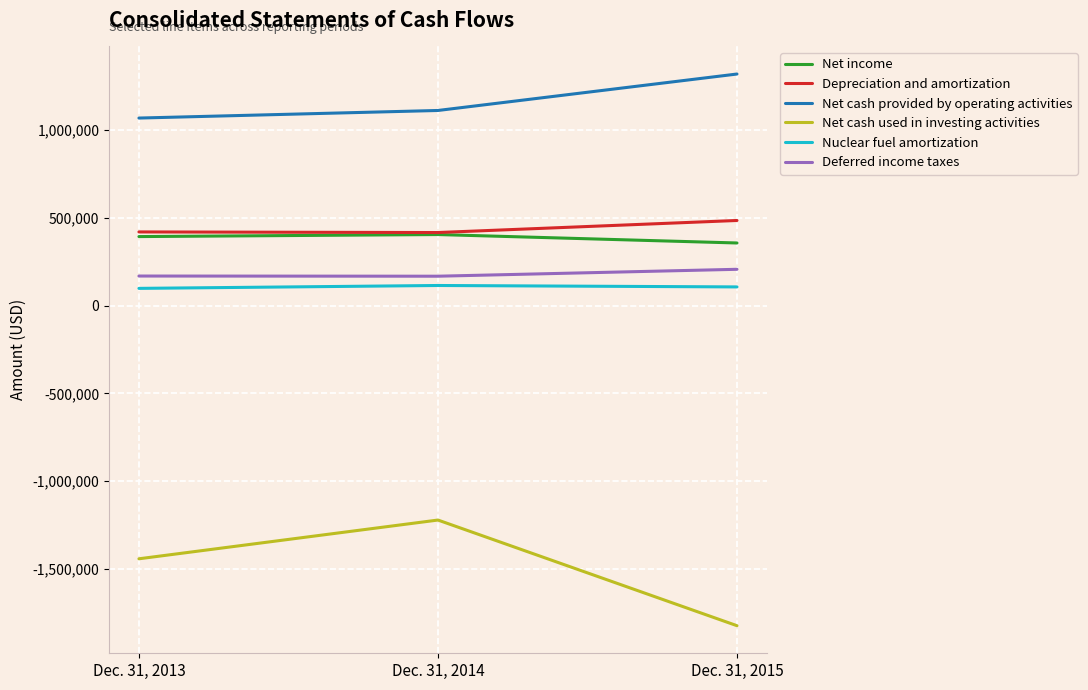

What is the difference between the highest and lowest values at Dec. 31, 2014?

2334454